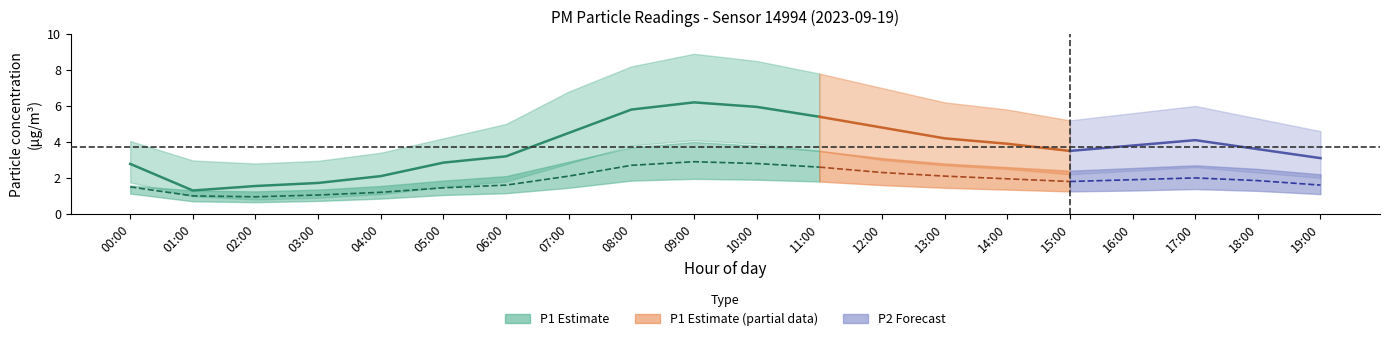

What is the label of the 2nd point from the right?

18:00